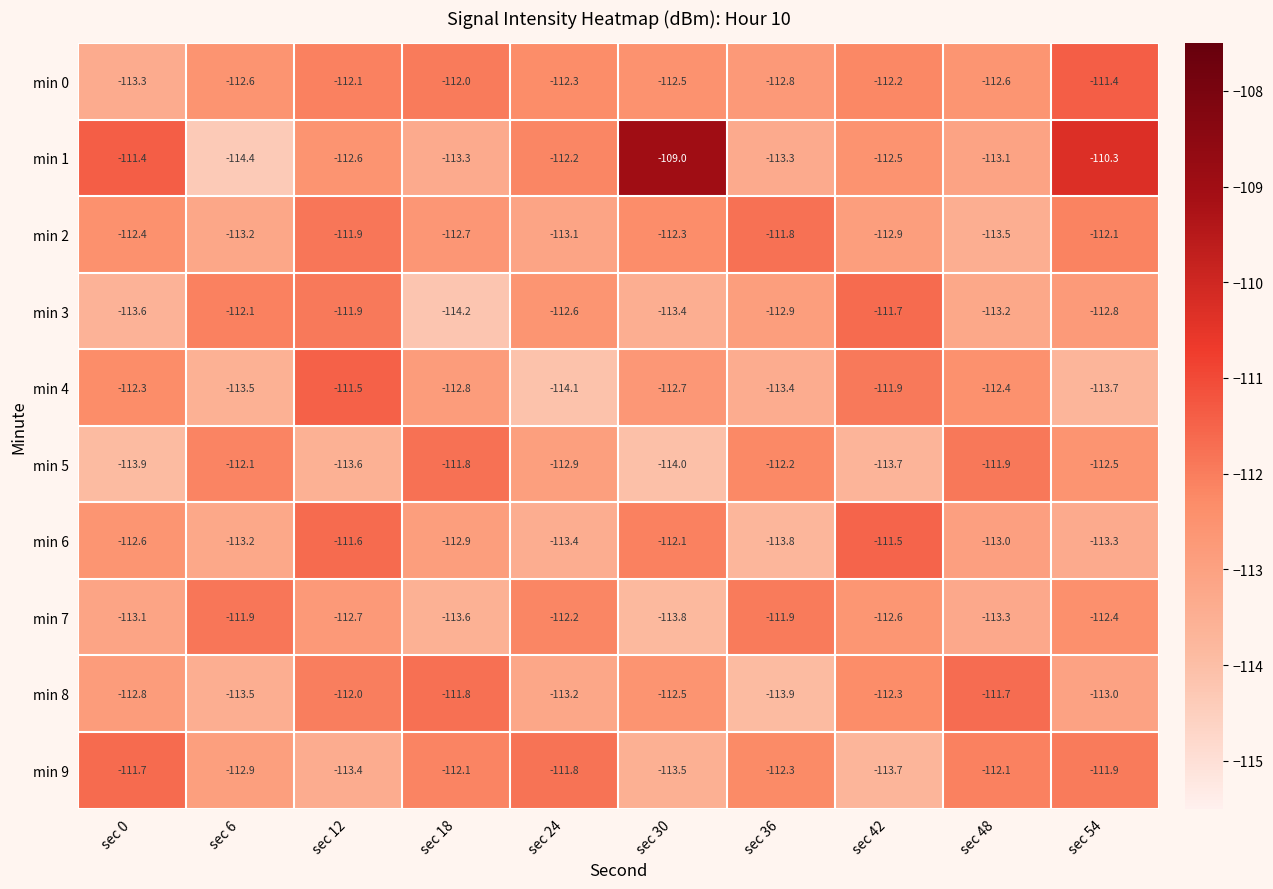

What is the difference between the highest and lowest values at sec 6?

2.5